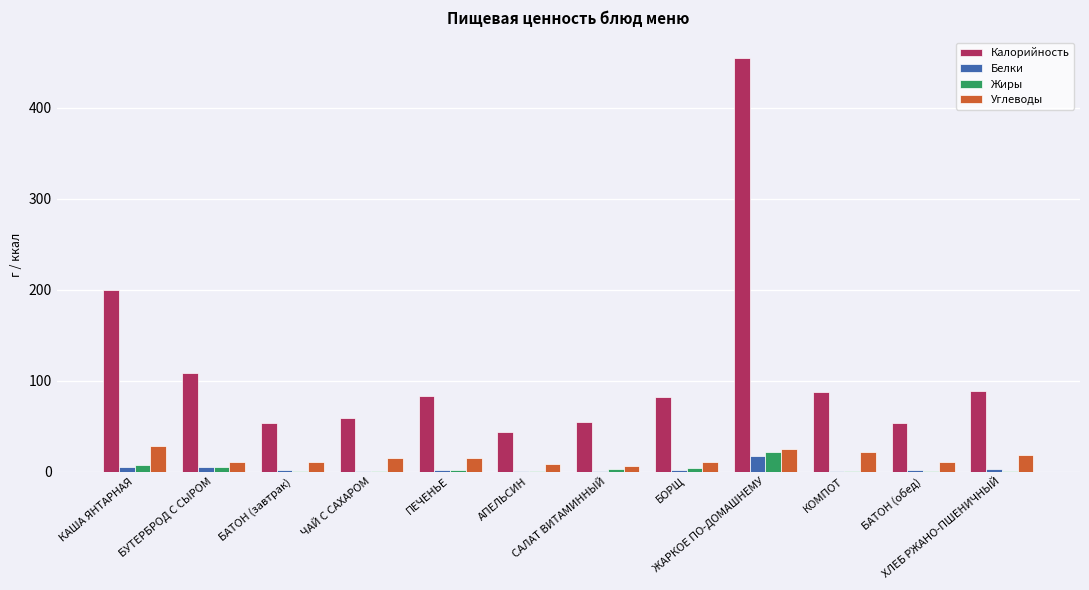

What is the difference between the Калорийность values at ПЕЧЕНЬЕ and ЧАЙ С САХАРОМ?

25.0